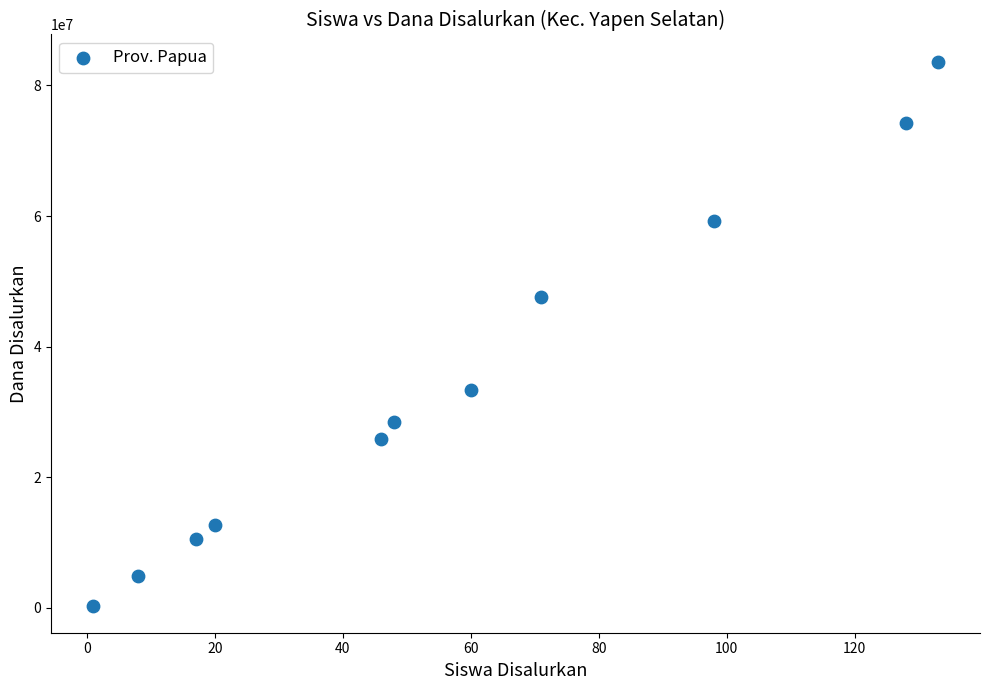

What is the average Y value?

34636364